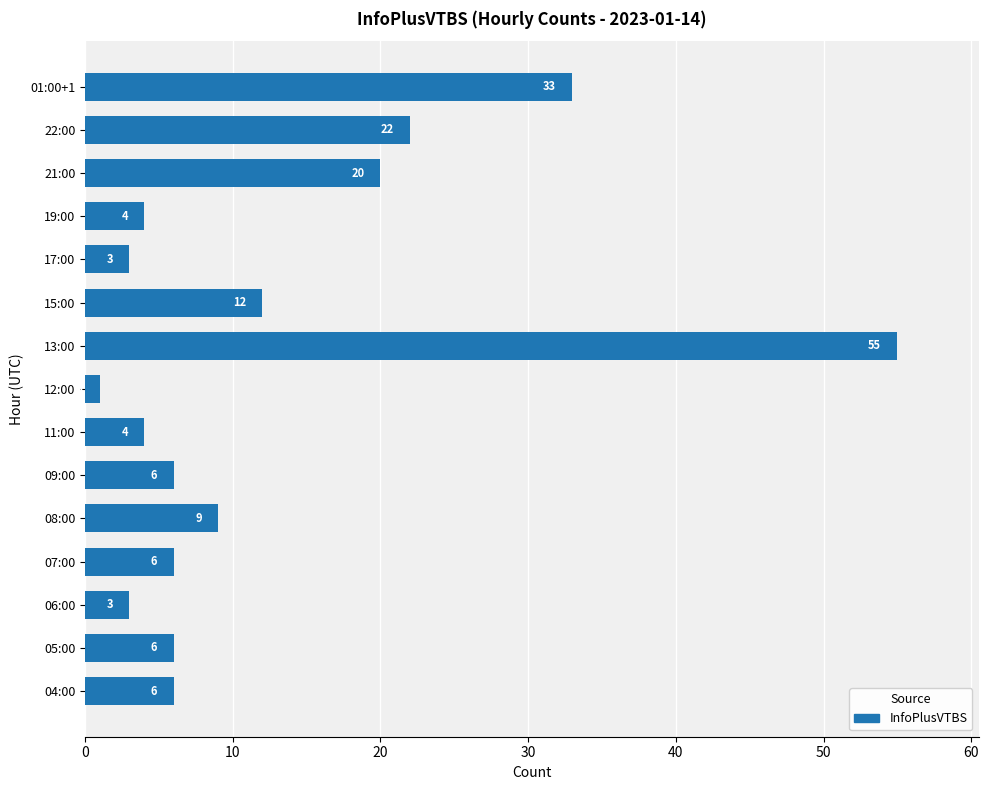

What is the difference between the second highest and second lowest values?

30